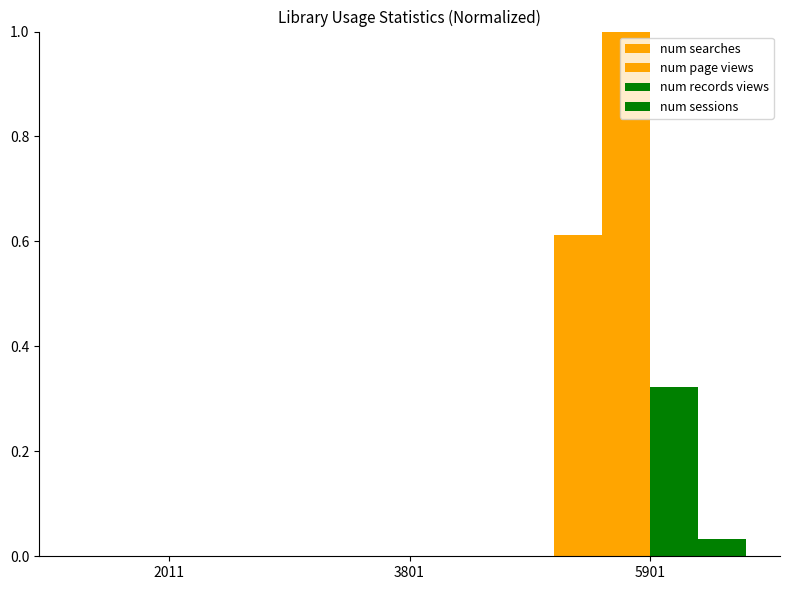

How many series are shown in this chart?

4